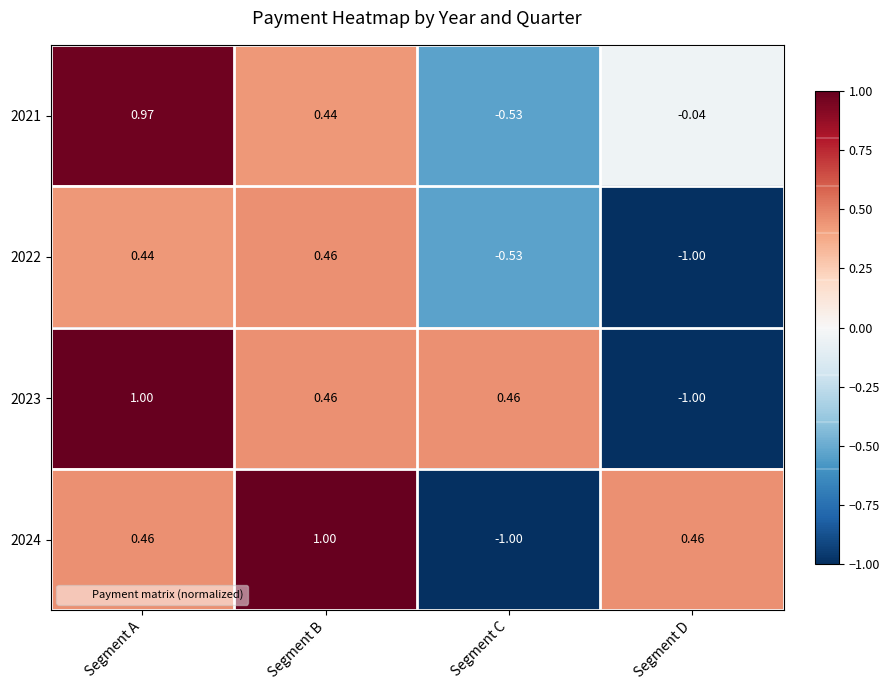

Which category has the highest value in the 2024 series?

Segment B